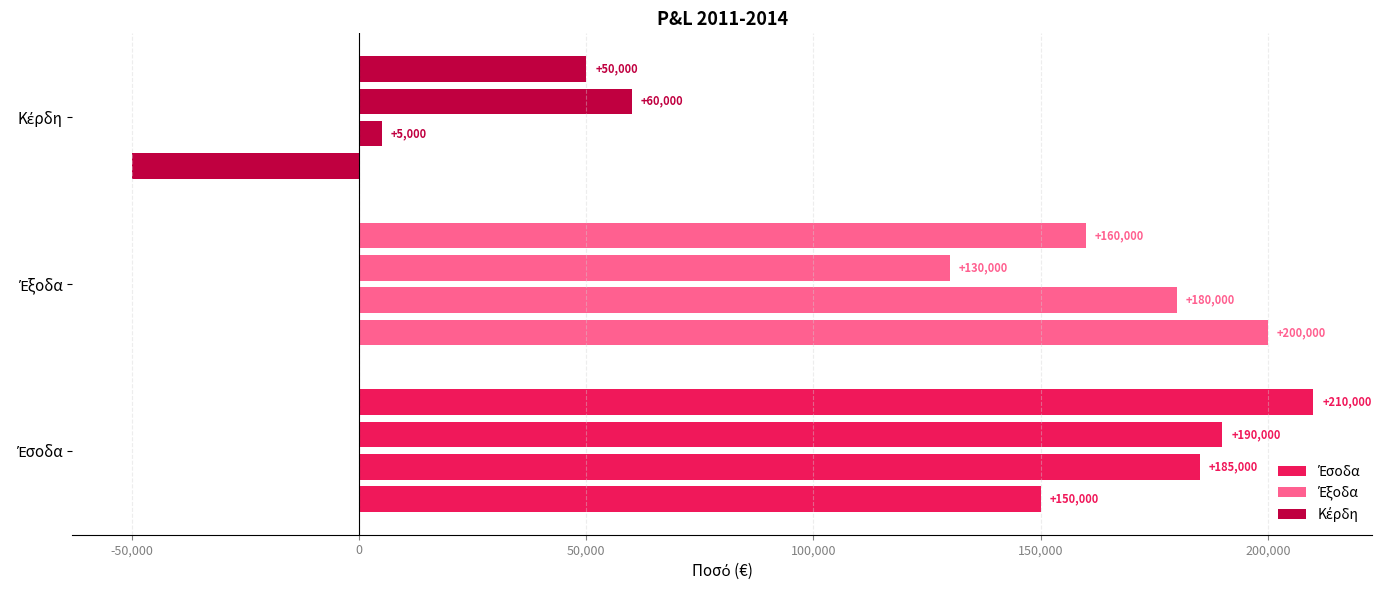

What is the minimum value shown in the chart?

-50000